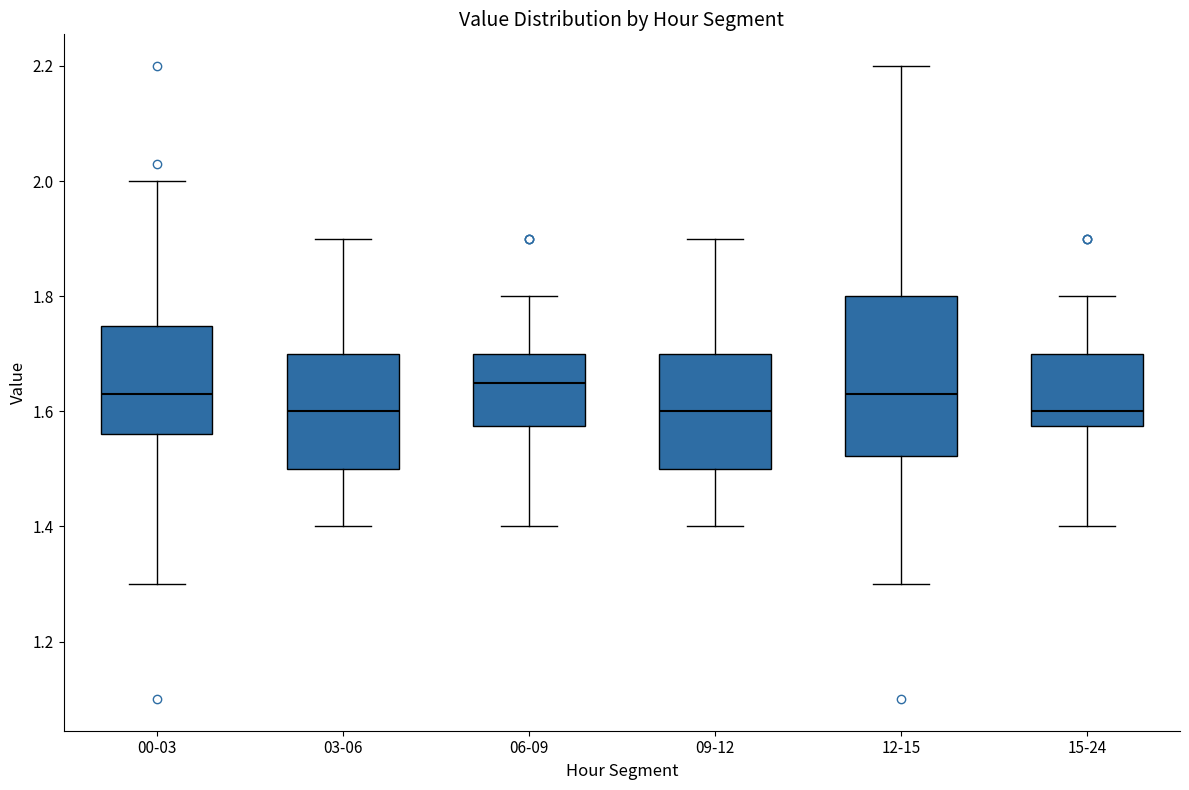

Comparing the boxes themselves (not the whiskers), which one is the tallest?

12-15